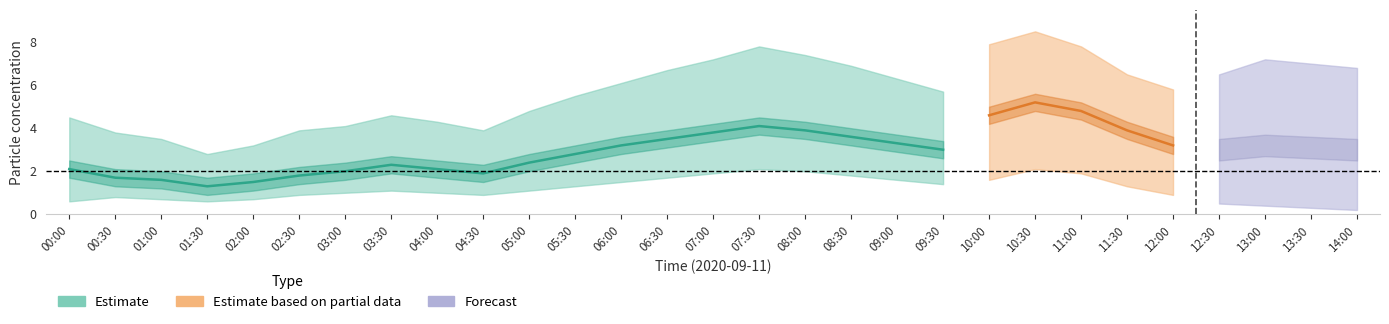

The SDS_P2_upper series shows 2.6 at 08:30. True or false?

False